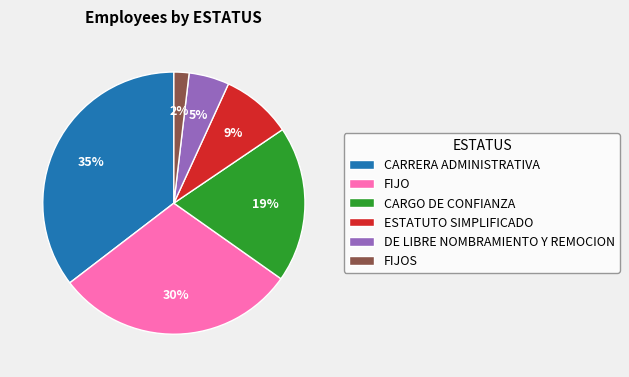

Rank the categories by value from lowest to highest.

FIJOS, DE LIBRE NOMBRAMIENTO Y REMOCION, ESTATUTO SIMPLIFICADO, CARGO DE CONFIANZA, FIJO, CARRERA ADMINISTRATIVA